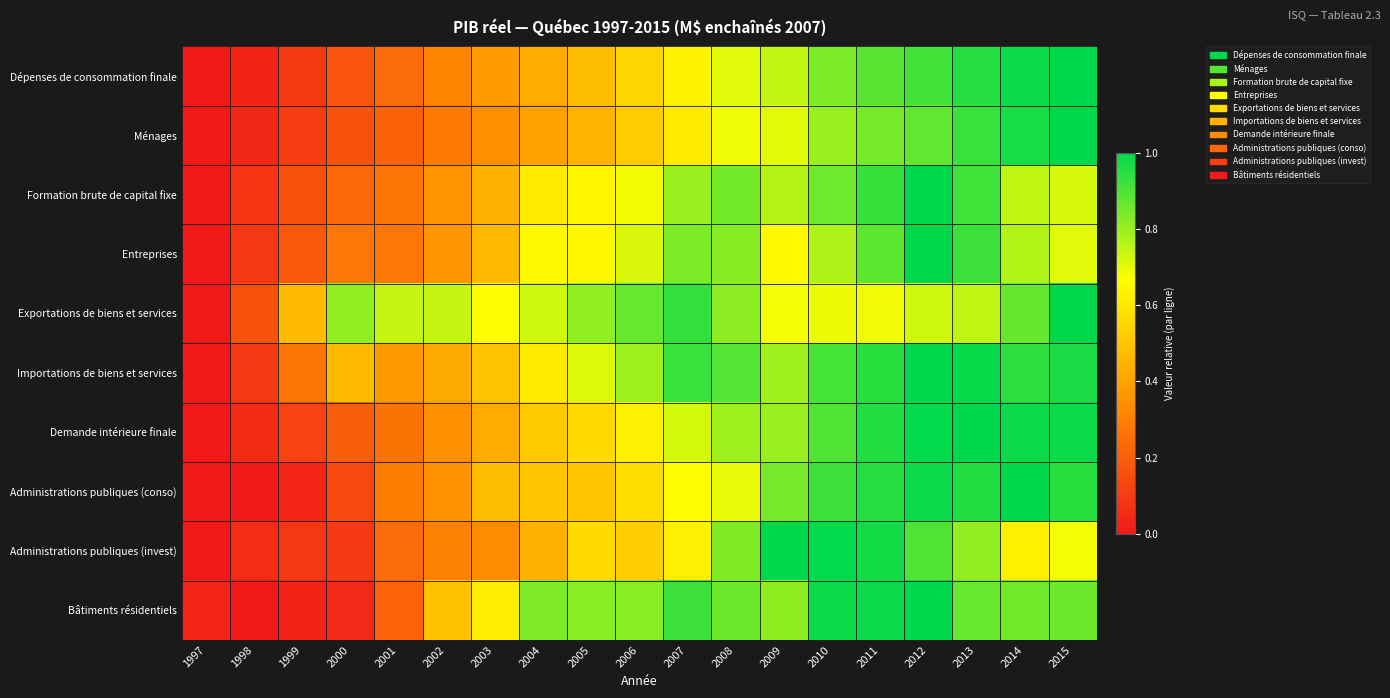

Rank the series at 2007 from lowest to highest value.

Ménages, Administrations publiques (invest), Dépenses de consommation finale, Administrations publiques (conso), Demande intérieure finale, Formation brute de capital fixe, Entreprises, Bâtiments résidentiels, Importations de biens et services, Exportations de biens et services